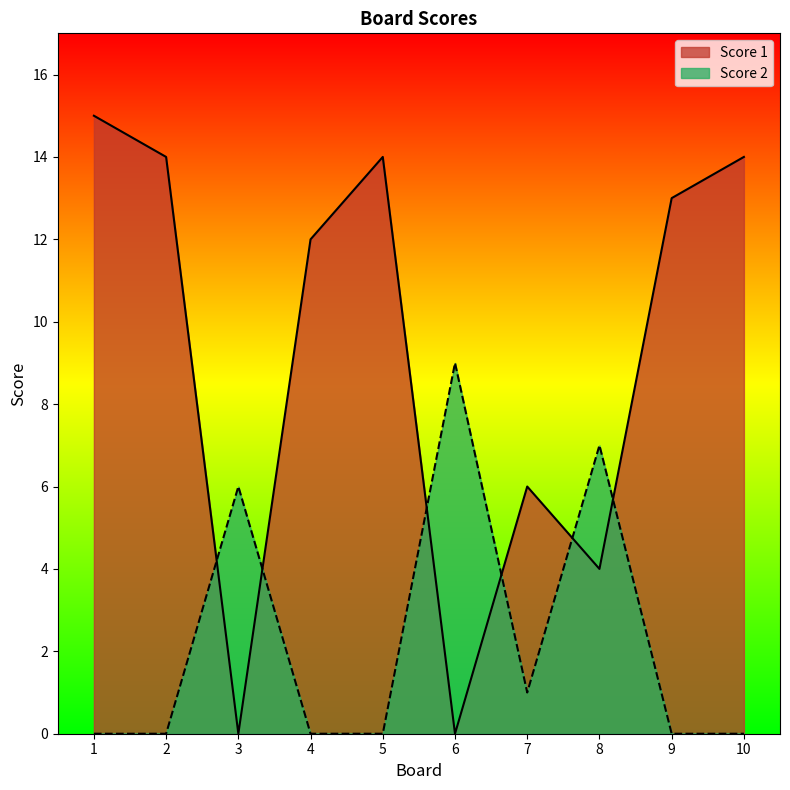

At how many categories does at least one series exceed 7?

7